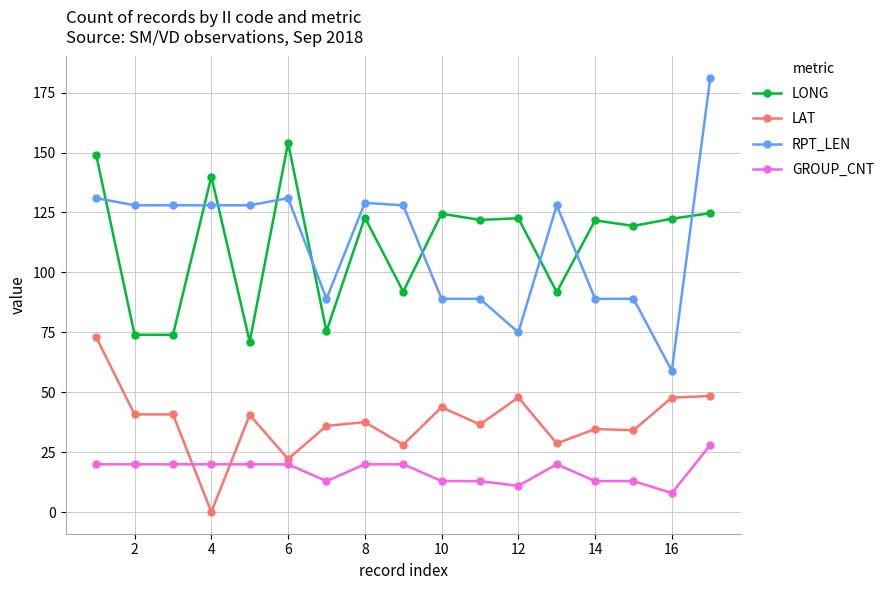

How many times do LAT and GROUP_CNT cross each other?

2